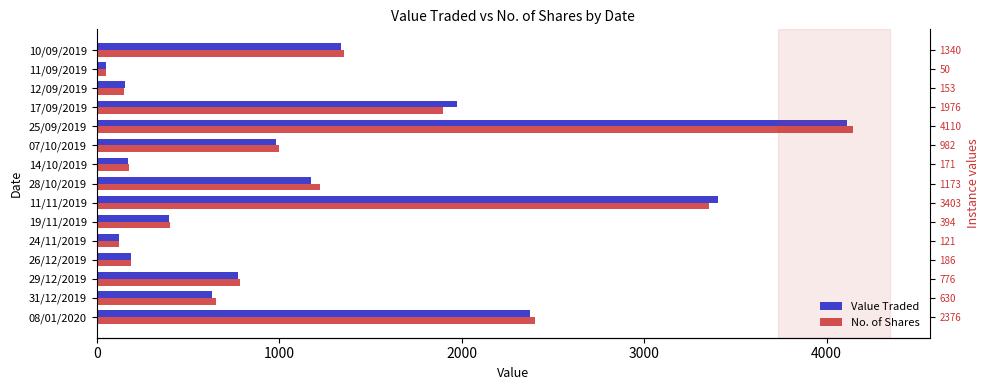

What is the difference between the second highest and second lowest values in the No. of Shares series?

3236